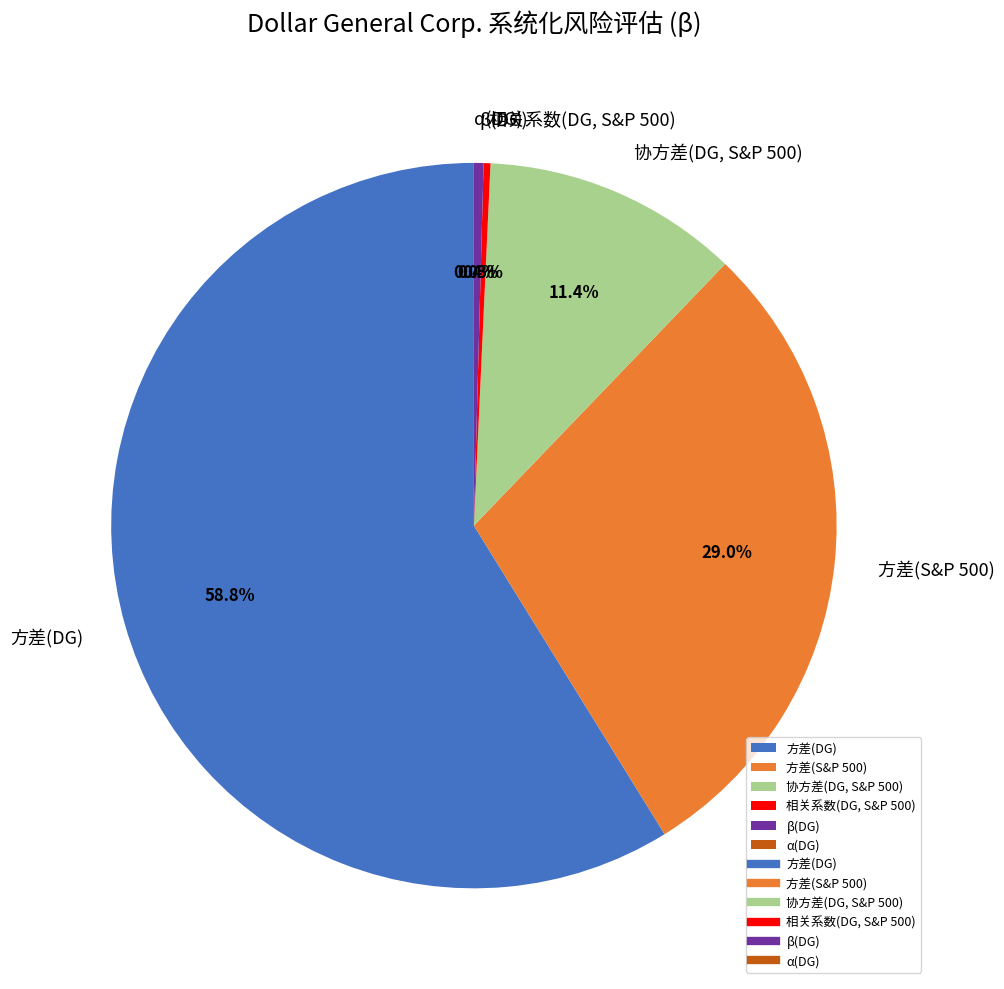

Which category accounts for the majority?

方差(DG)